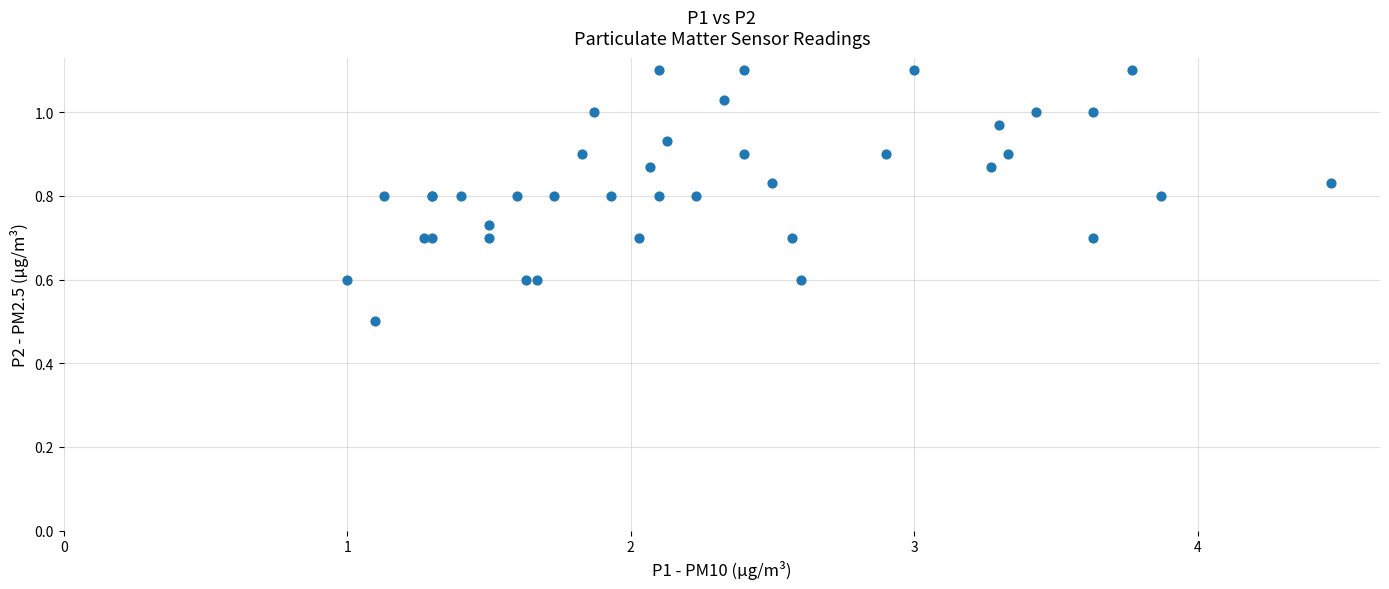

What Y value in the scatter plot is closest to 0?

0.5